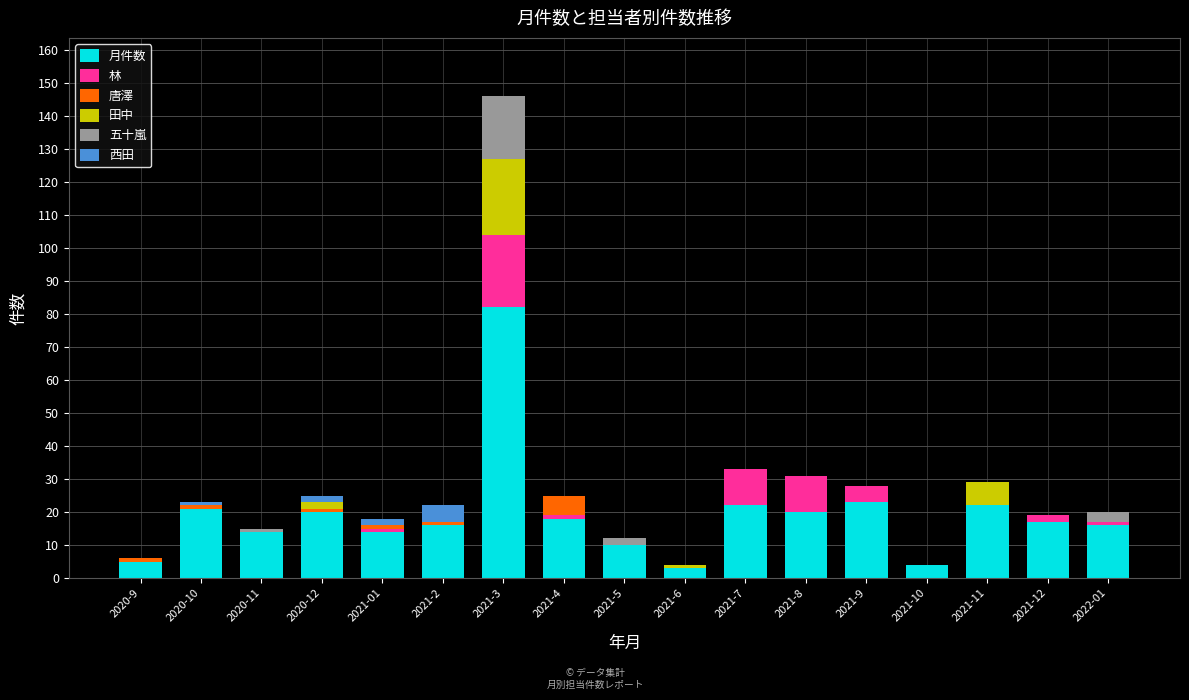

At which category is the sum across all series the highest?

2021-3